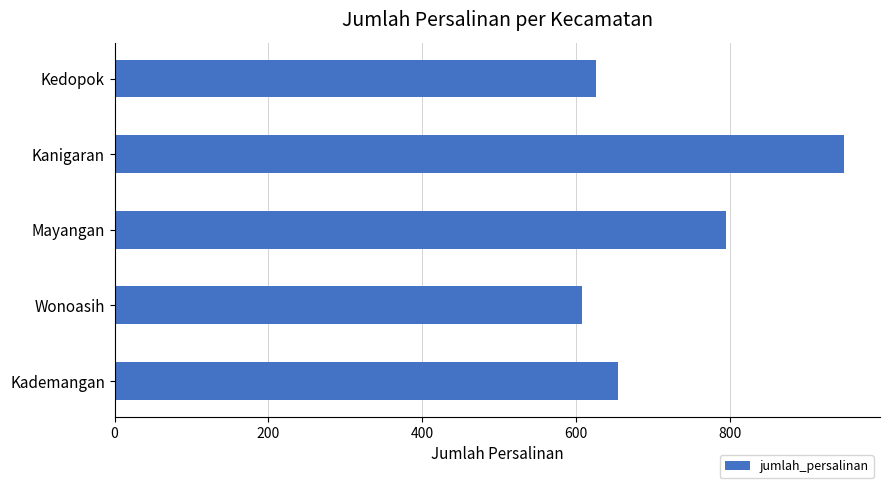

What is the average value?

726